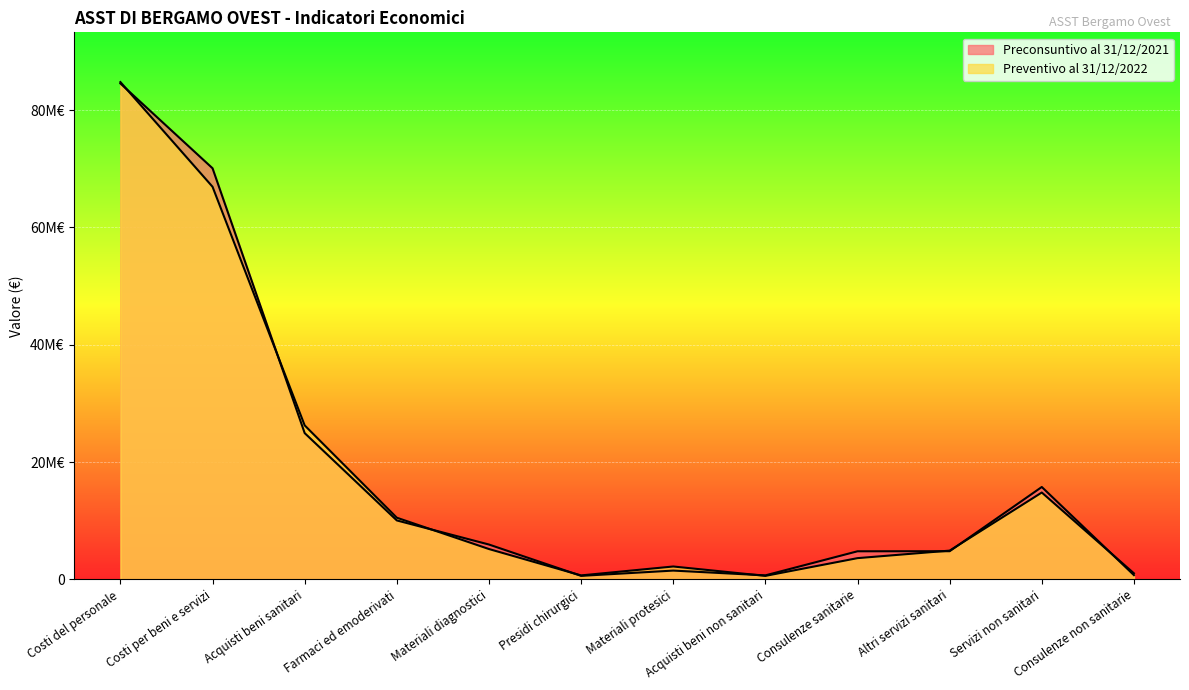

How many data points in Preconsuntivo al 31/12/2021 are above 5944605?

5